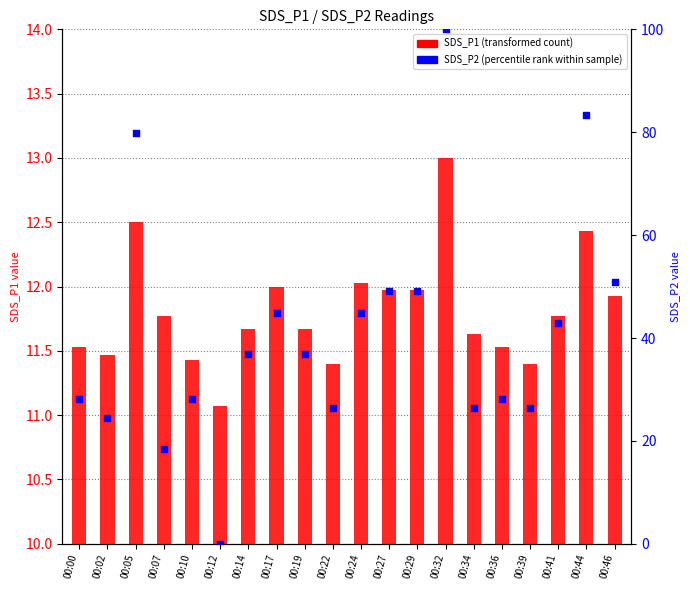

Which series has the widest spread of Y values?

SDS_P2 (percentile rank)